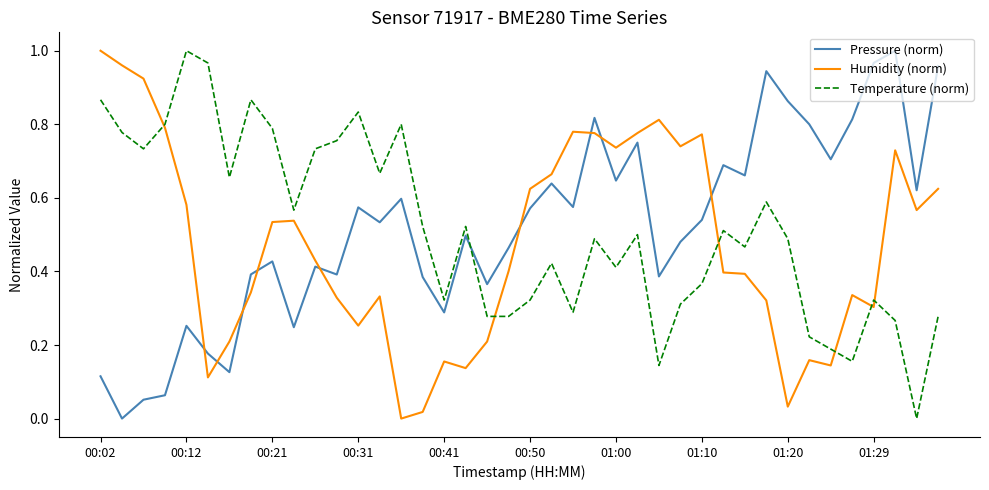

How many intersections are there between Pressure (norm) and Humidity (norm)?

9